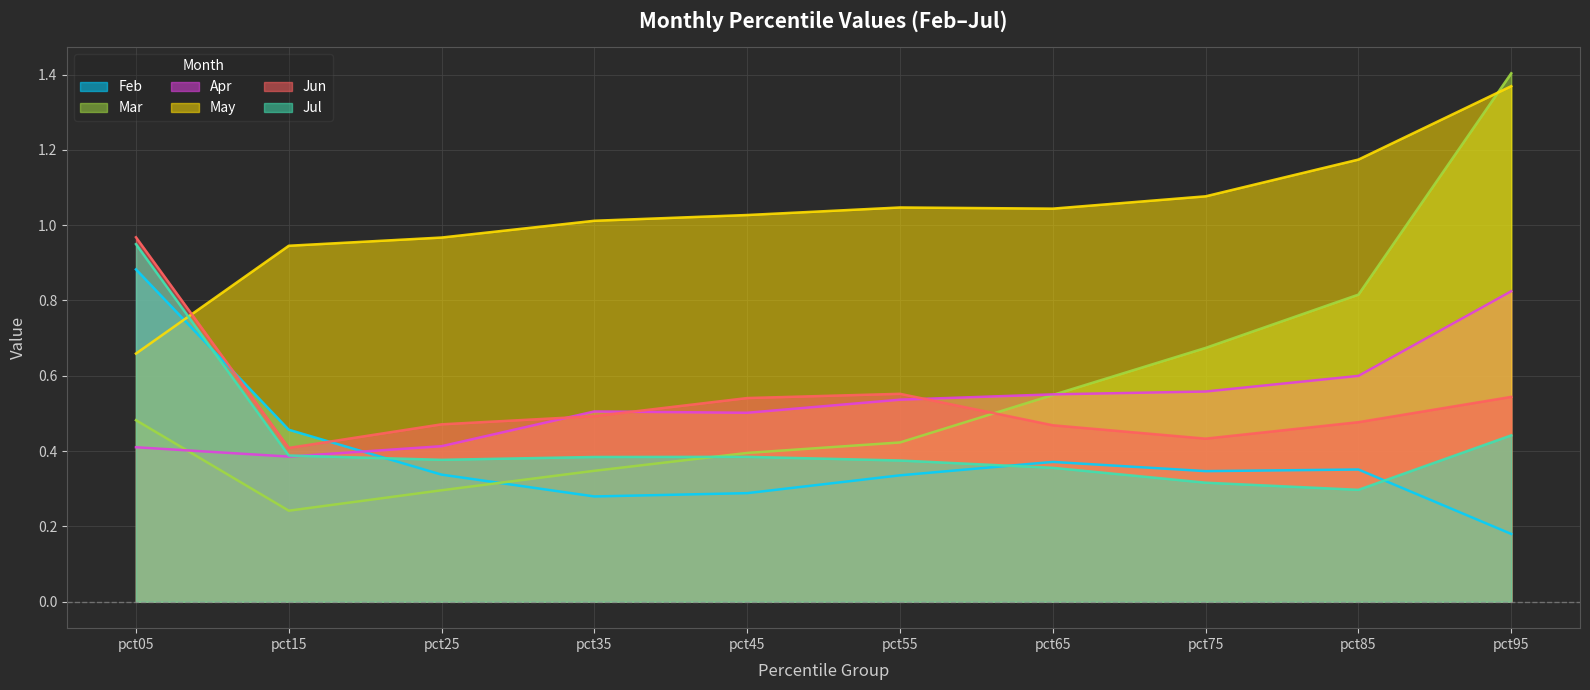

At how many categories does at least one series exceed 1?

7